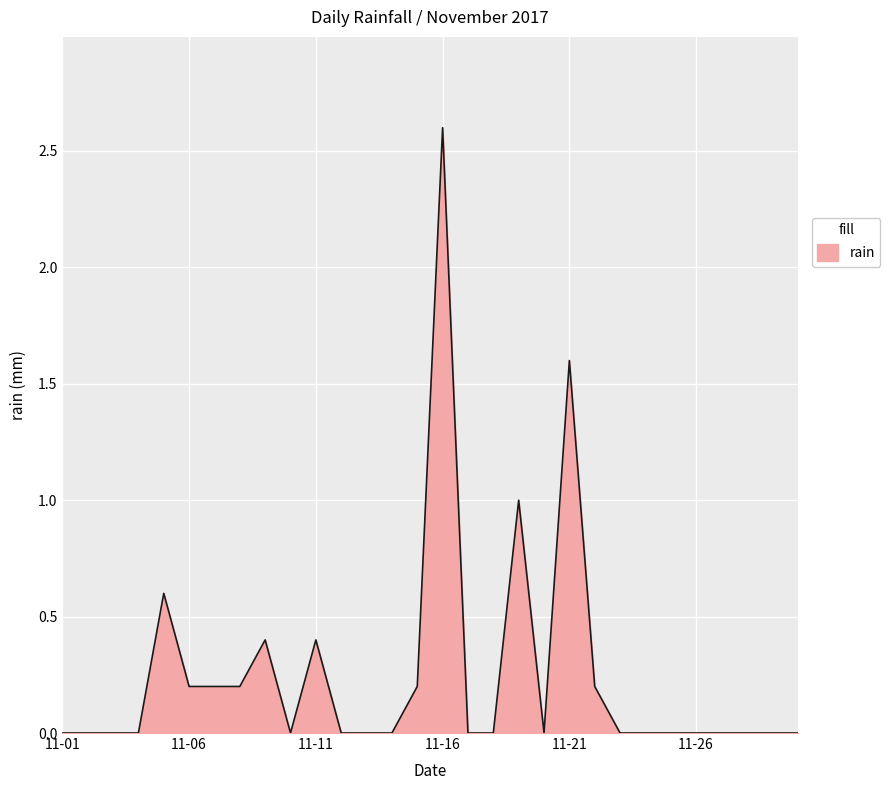

Reading left to right, list all the values displayed in this chart.

0.0	0.0	0.0	0.0	0.6	0.2	0.2	0.2	0.4	0.0	0.4	0.0	0.0	0.0	0.2	2.6	0.0	0.0	1.0	0.0	1.6	0.2	0.0	0.0	0.0	0.0	0.0	0.0	0.0	0.0